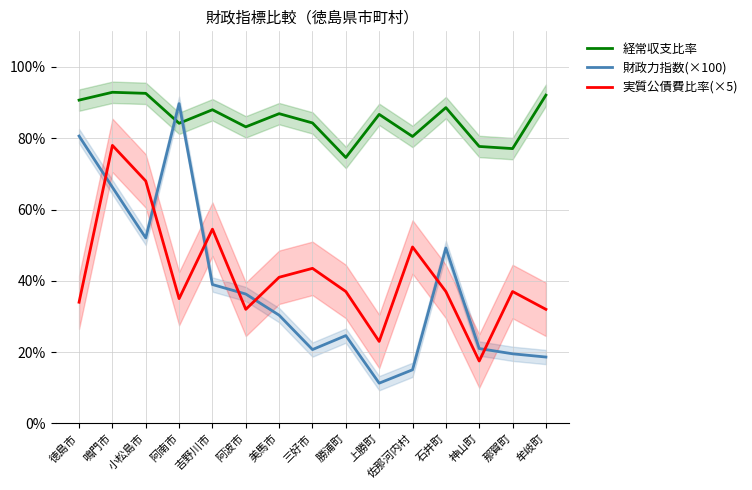

Reading left to right, list all the values displayed in this chart.

経常収支比率: 90.7	92.9	92.6	84.2	88.0	83.2	86.9	84.3	74.6	86.7	80.5	88.6	77.7	77.1	92.1
財政力指数(×100): 80.6	66.3	52.0	89.7	39.0	36.3	30.4	20.7	24.6	11.3	15.0	49.2	21.0	19.5	18.6
実質公債費比率(×5): 34.0	78.0	68.0	35.0	54.5	32.0	41.0	43.5	37.0	23.0	49.5	37.0	17.5	37.0	32.0